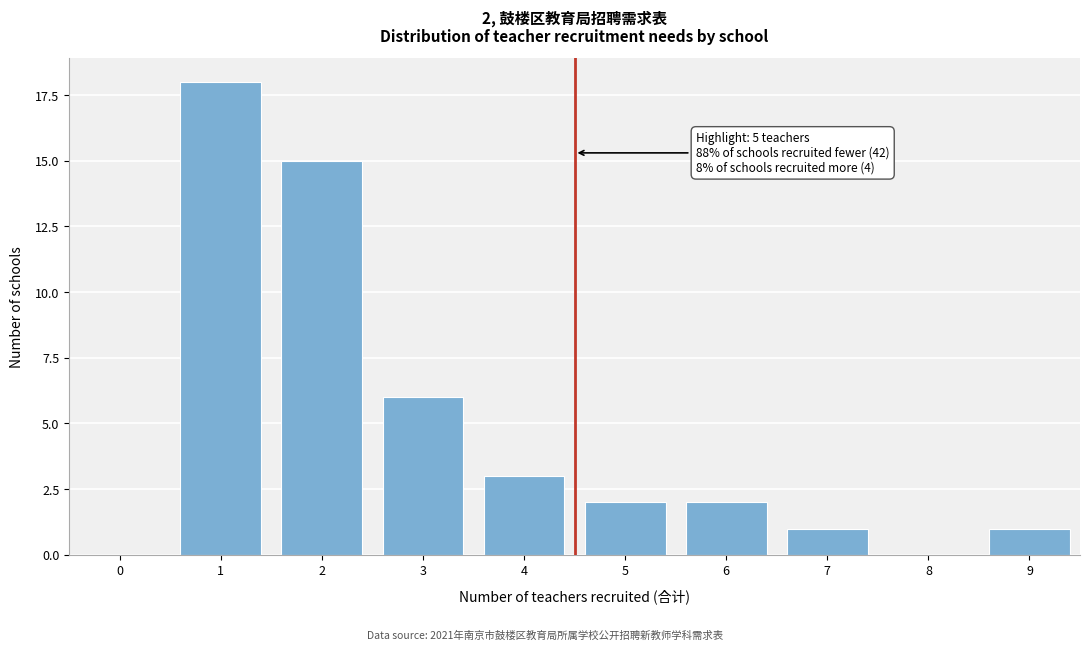

Reading left to right, extract all data points from this chart.

0=0	1=18	2=15	3=6	4=3	5=2	6=2	7=1	8=0	9=1